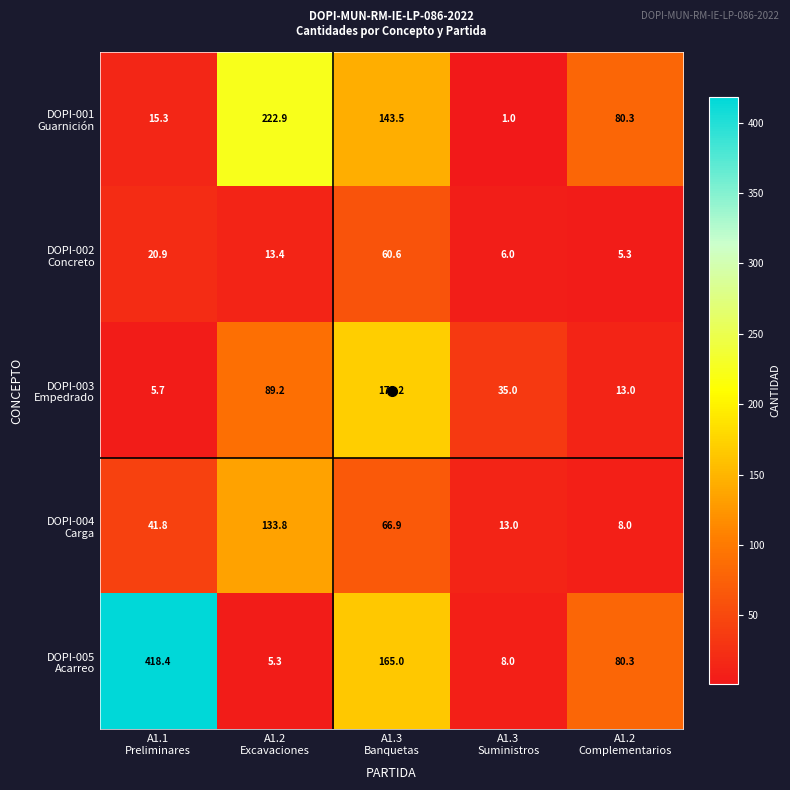

How many distinct data groups are displayed?

5